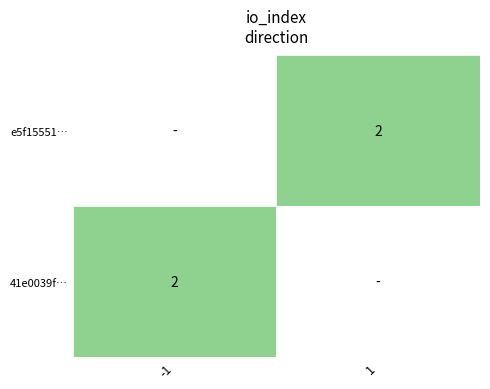

Between 1 and -1, which is larger?

1